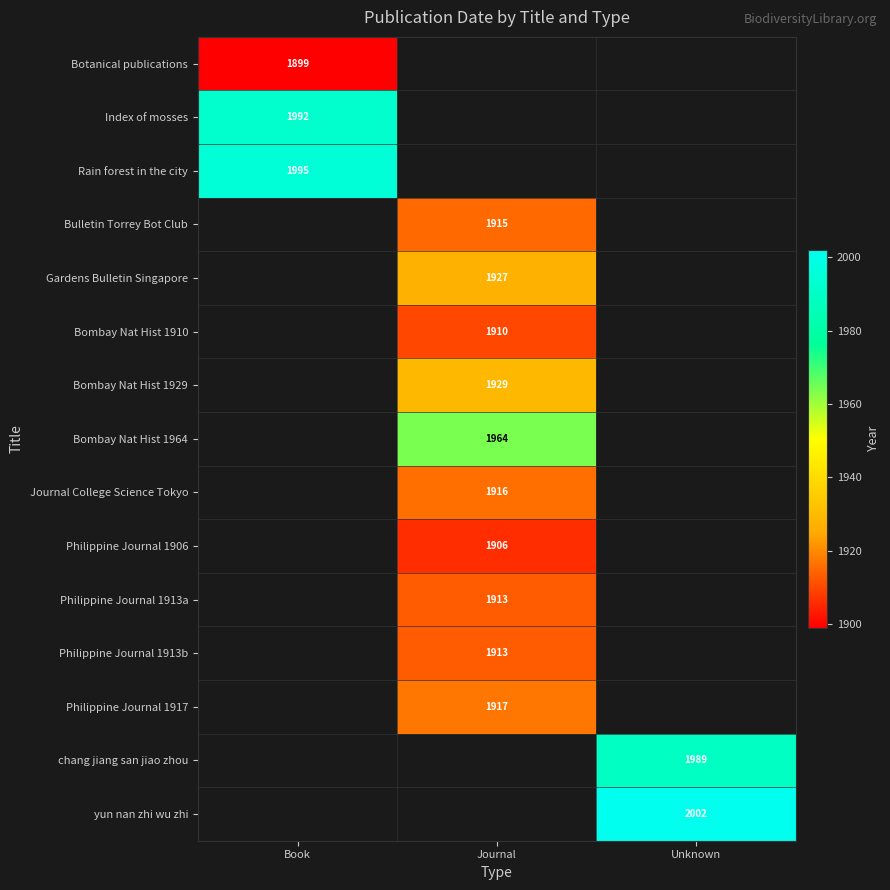

The Journal College Science Tokyo series shows 1916 at Journal. True or false?

True